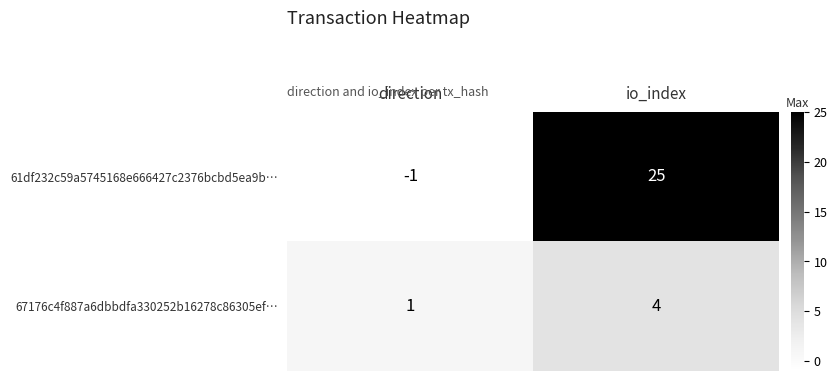

What is the difference between the highest and lowest values at direction?

2